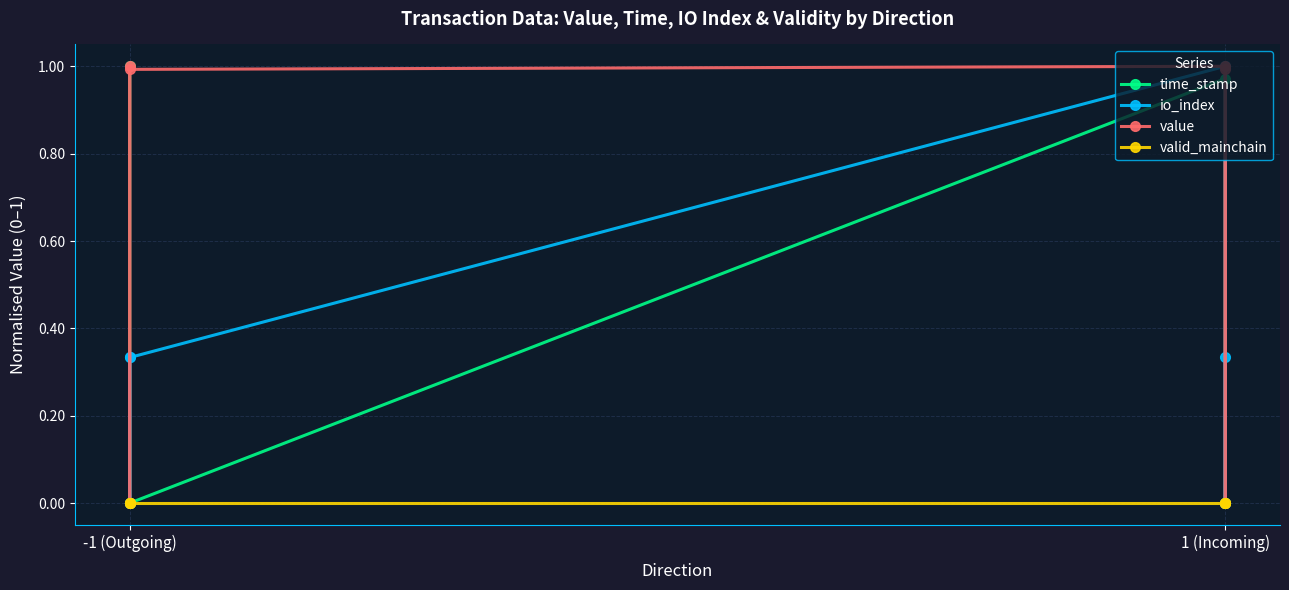

True or false: time_stamp and valid_mainchain intersect in this chart.

False